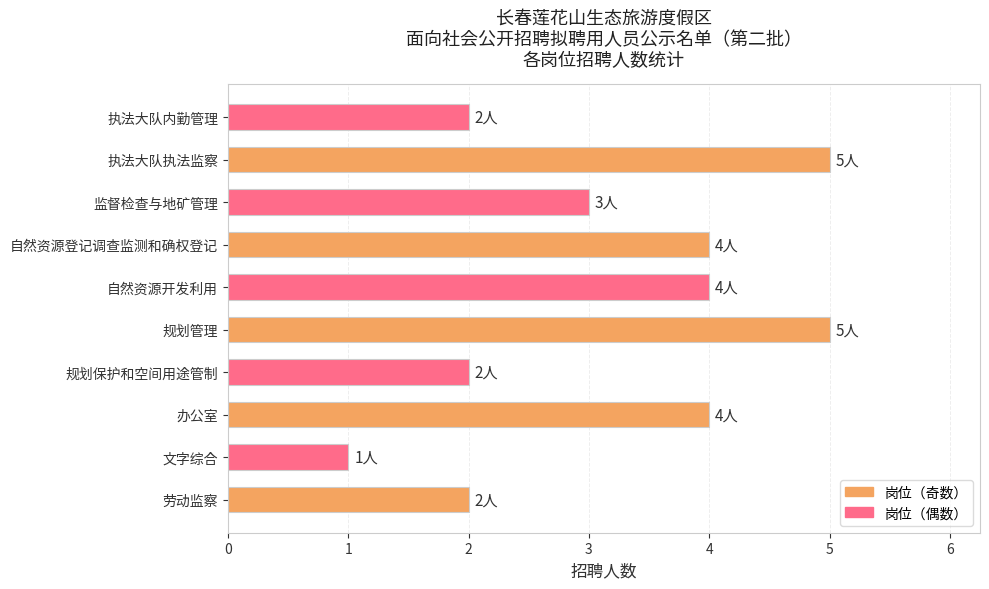

What is the difference between the maximum and minimum values?

4